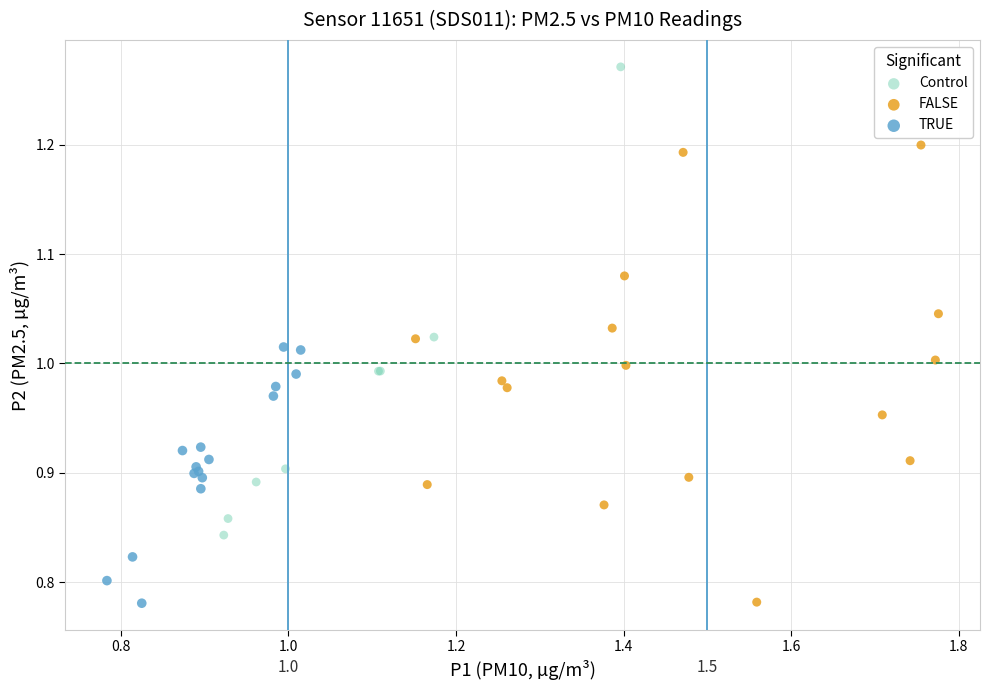

Which series reaches the maximum Y coordinate?

Control